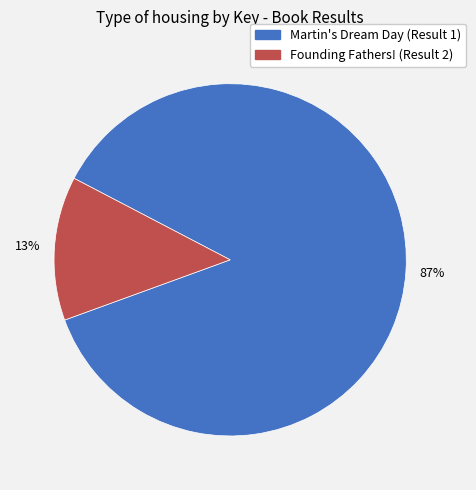

How many segments does this pie chart have?

2